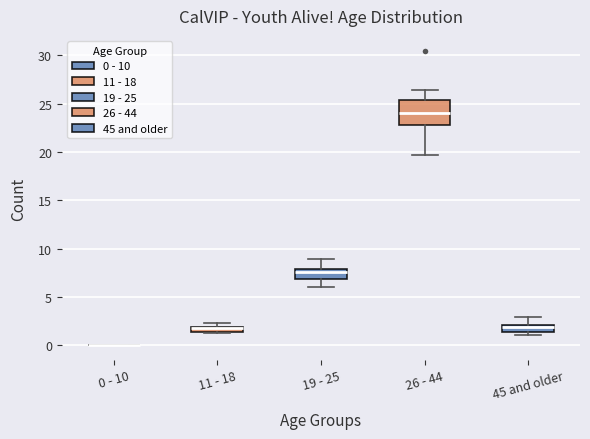

Comparing the boxes themselves (not the whiskers), which one is the tallest?

26 - 44